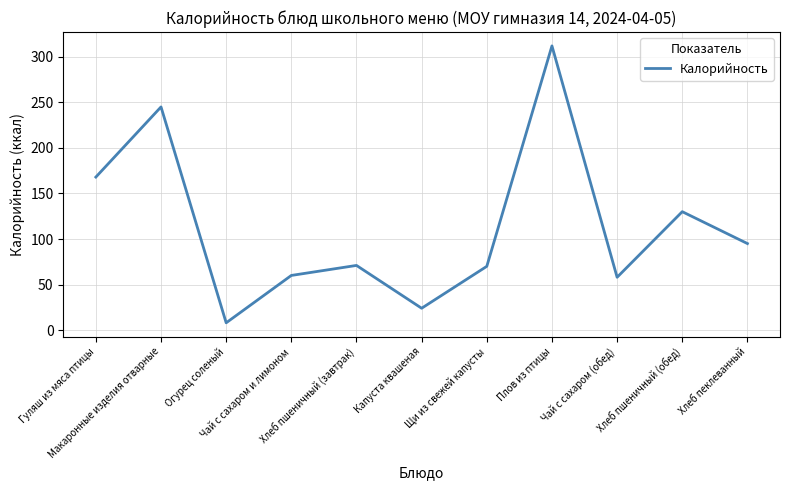

Approximately how many times larger is the value at Хлеб пшеничный (завтрак) compared to Огурец соленый?

8.9